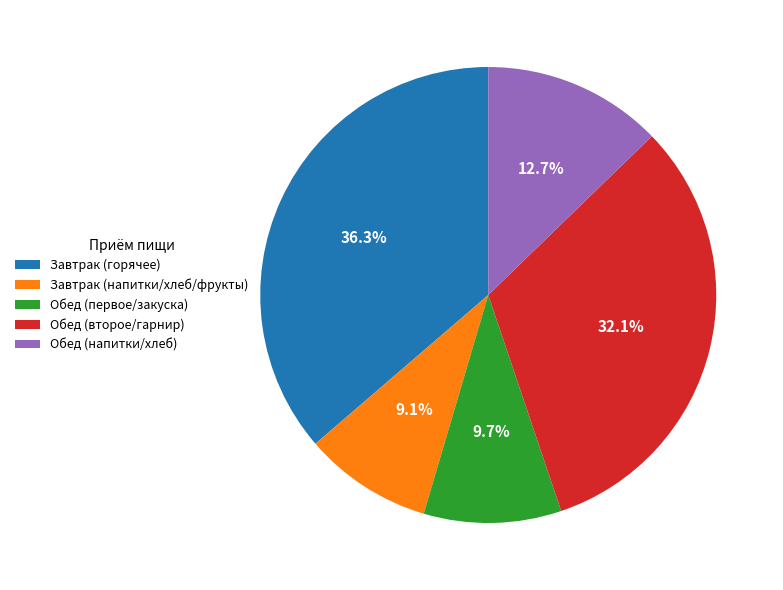

Which has a higher value, Завтрак (горячее) or Обед (напитки/хлеб)?

Завтрак (горячее)